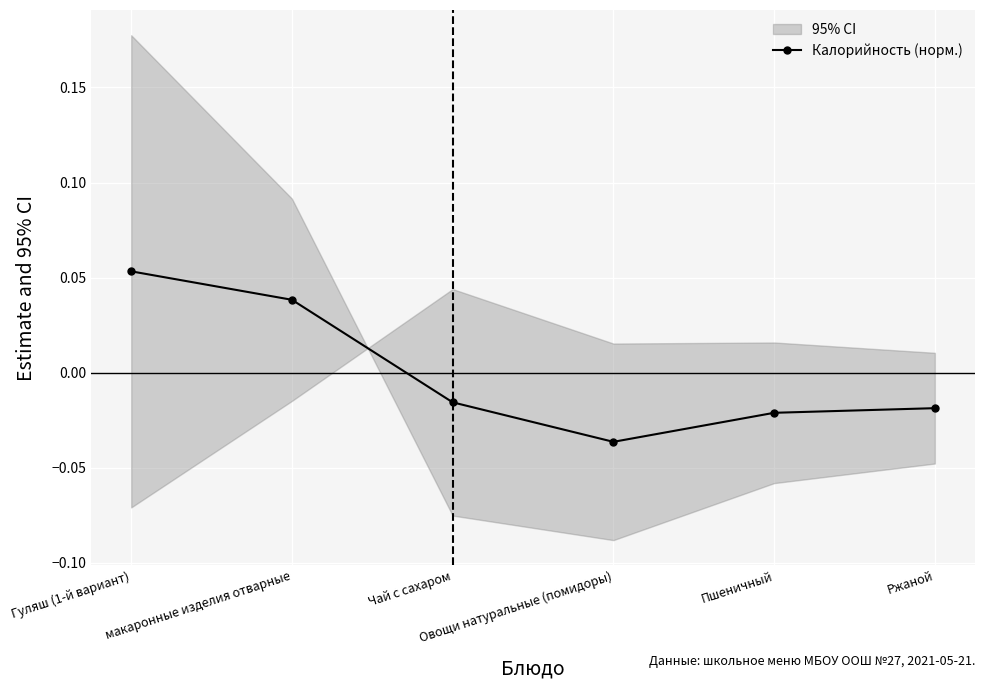

How many negative values are there?

4